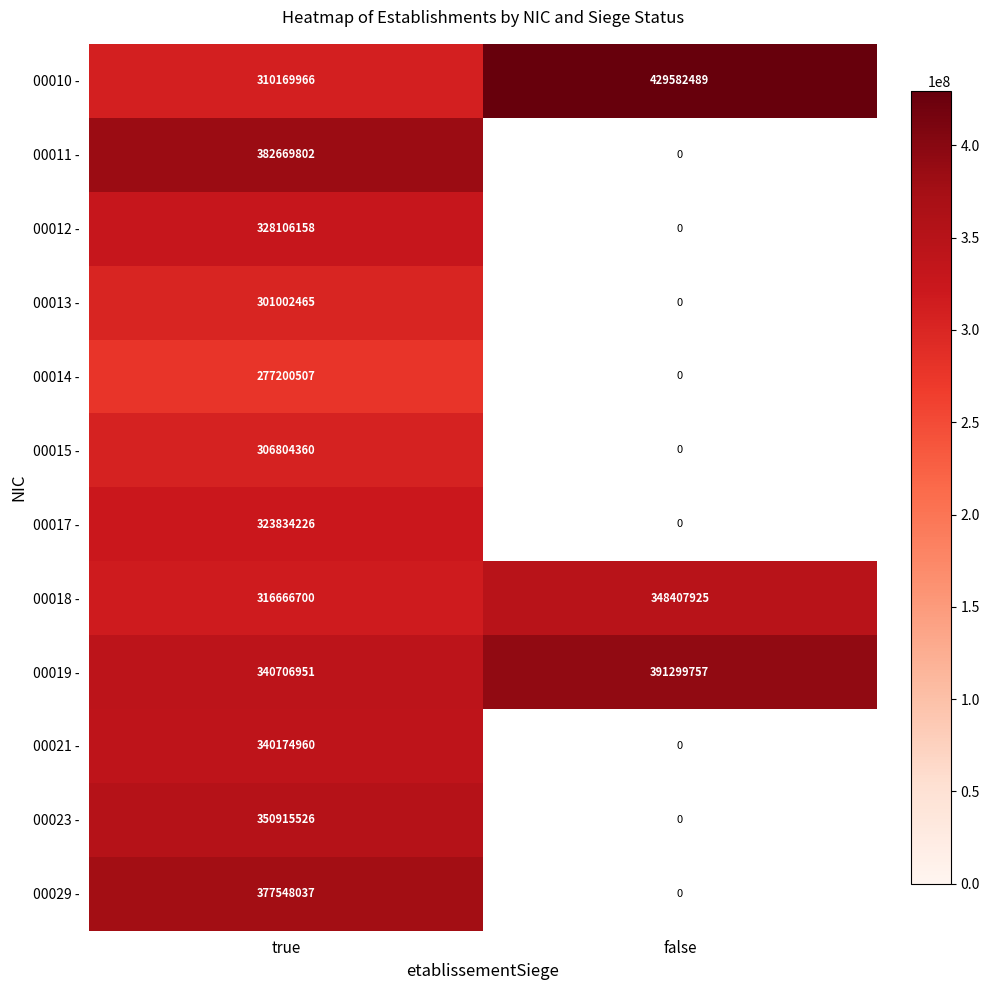

The 00012 - series shows 328106158 at true. True or false?

True